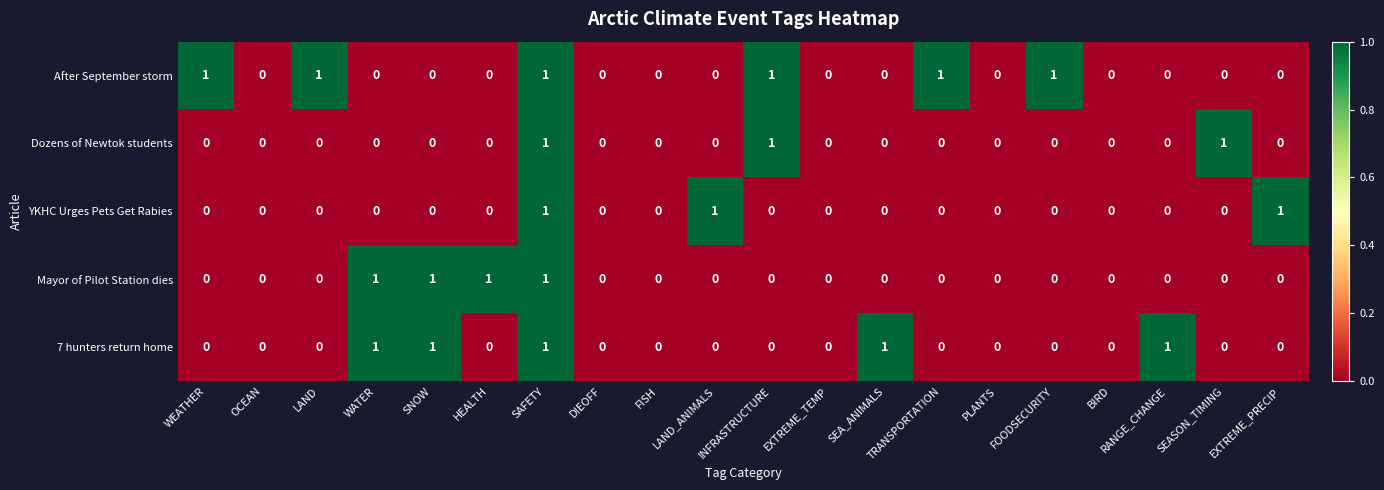

At which category is the sum across all series the highest?

SAFETY